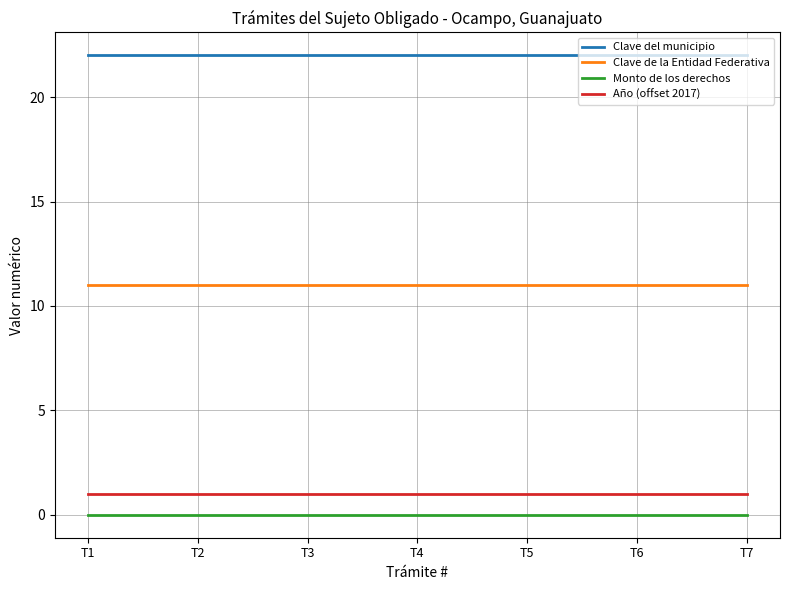

Is the value of Año (offset 2017) at T1 greater than the value of Monto de los derechos at T2?

Yes